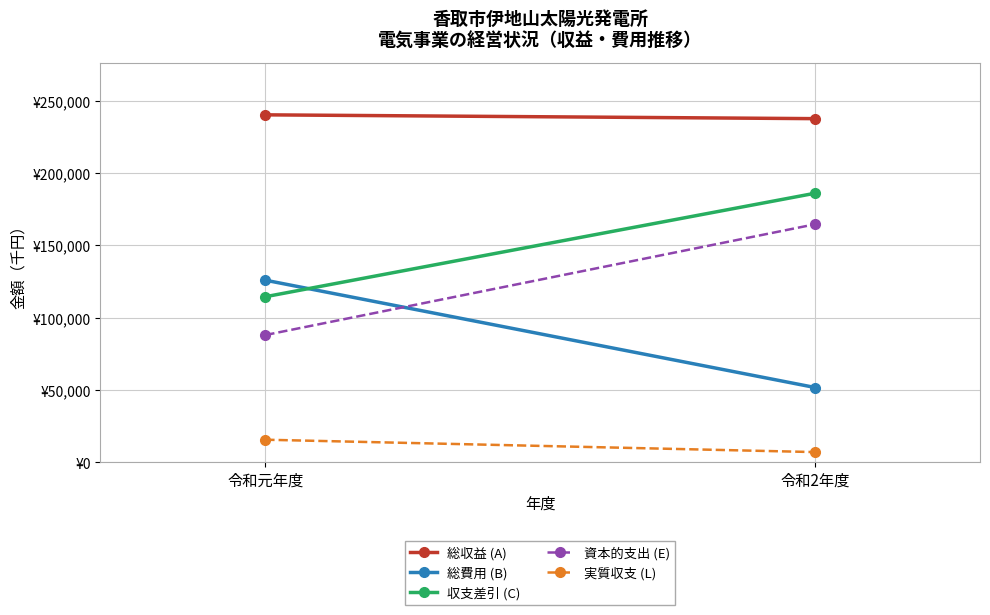

At 令和元年度, list the series in order from largest to smallest.

総収益 (A), 総費用 (B), 収支差引 (C), 資本的支出 (E), 実質収支 (L)